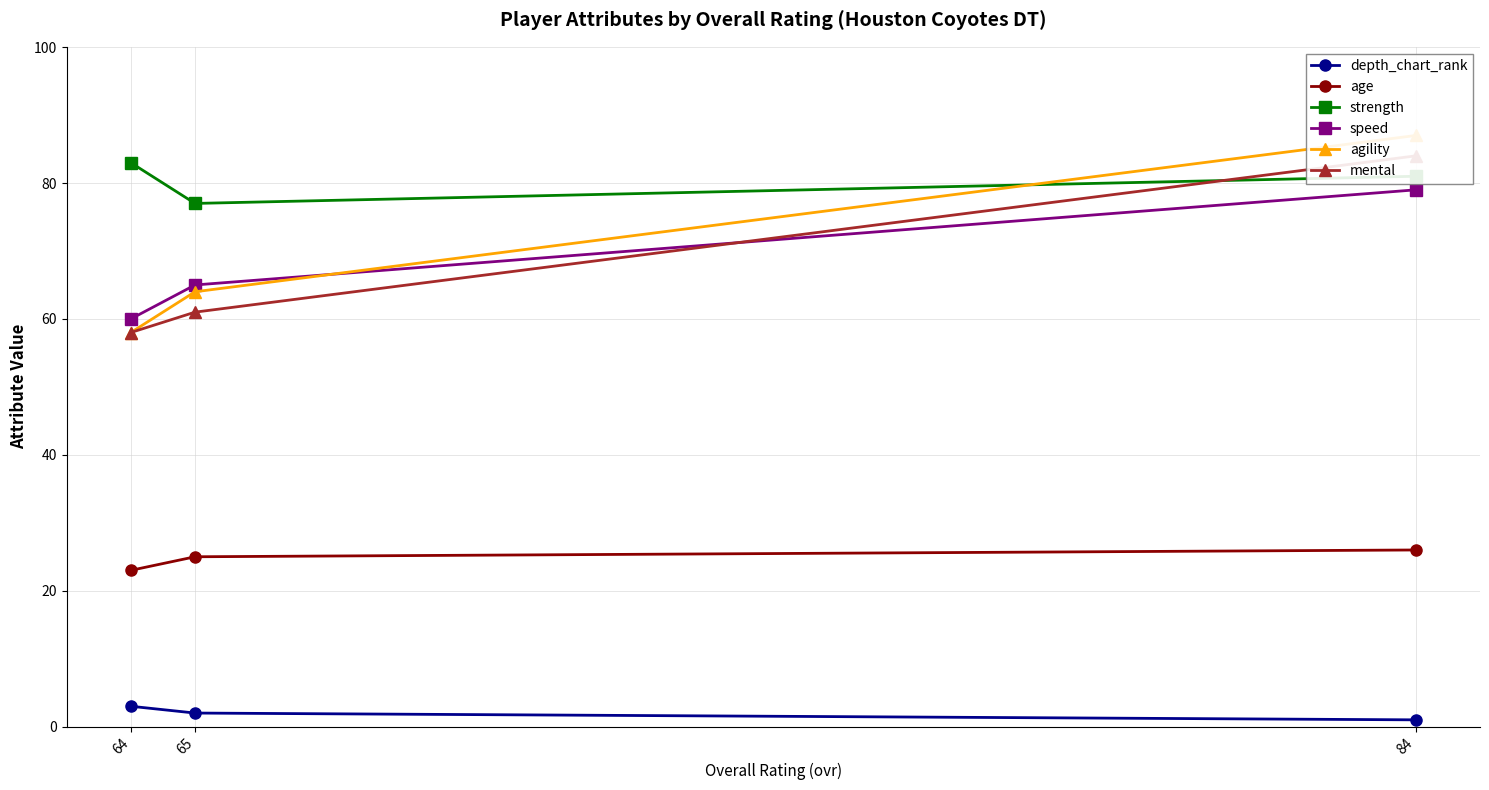

Which category has the lowest value in the depth_chart_rank series?

84